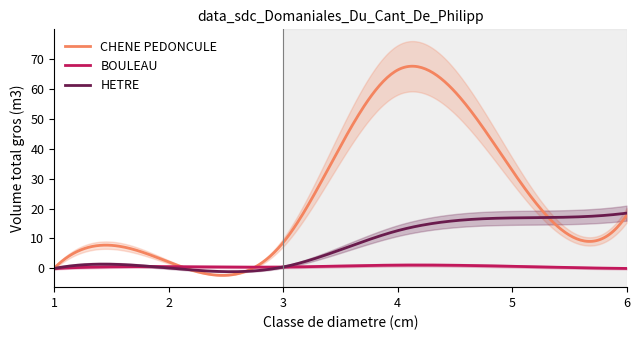

Does the chart have visible grid lines?

No